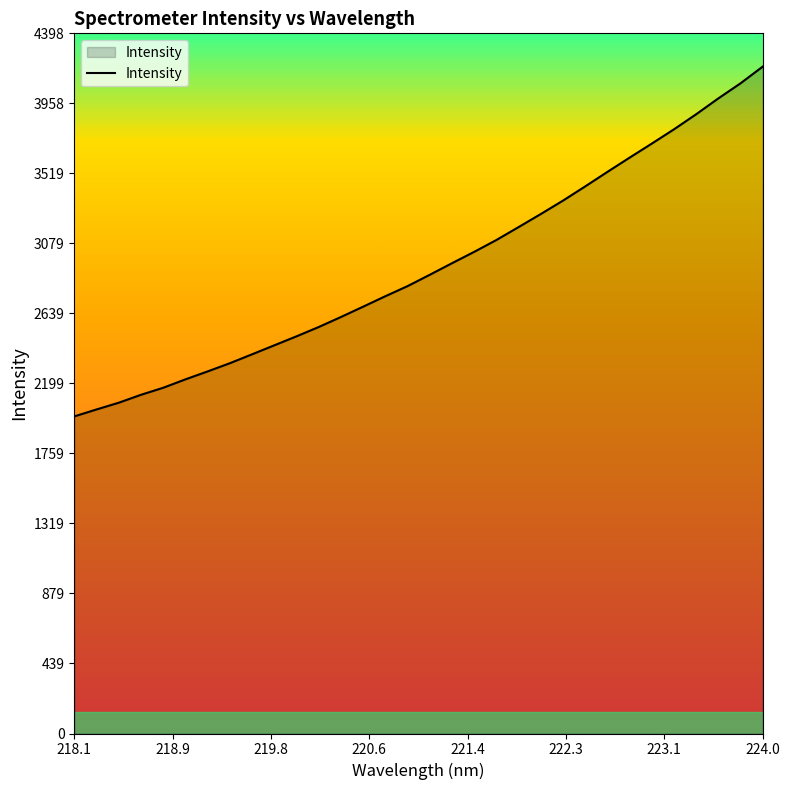

What is the maximum value shown in the chart?

4189.3